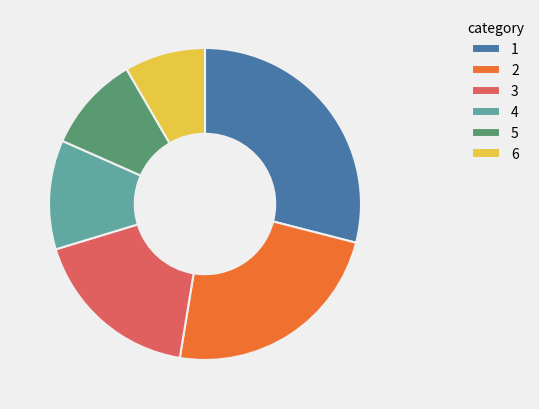

Rank the categories by value from lowest to highest.

6, 5, 4, 3, 2, 1